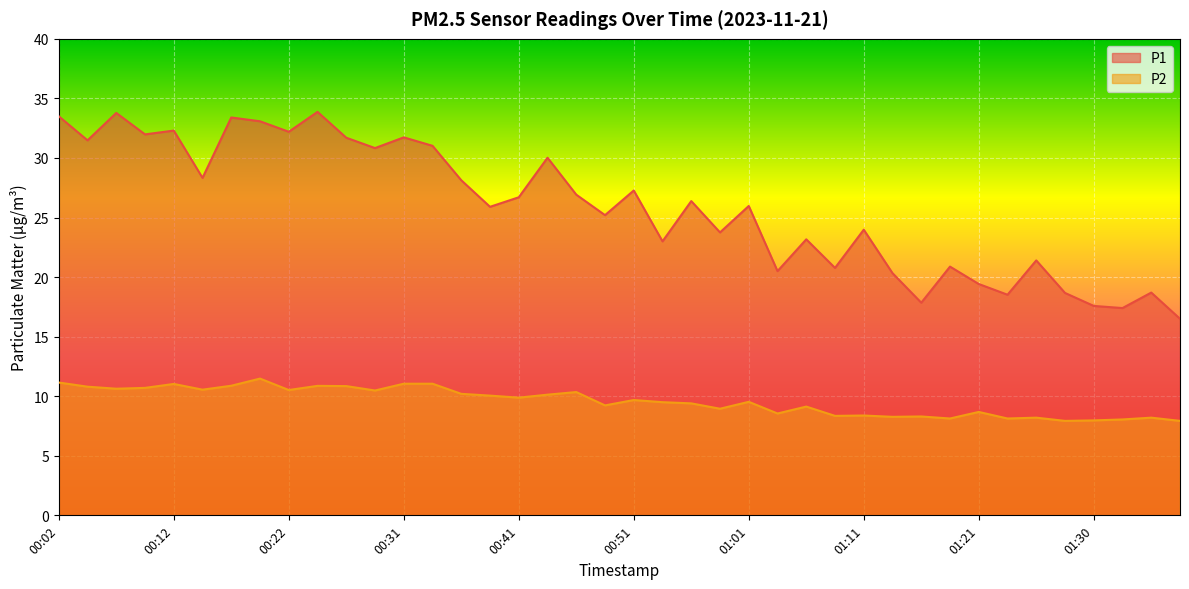

The value of P2 at 00:56 is 9.4. True or false?

True